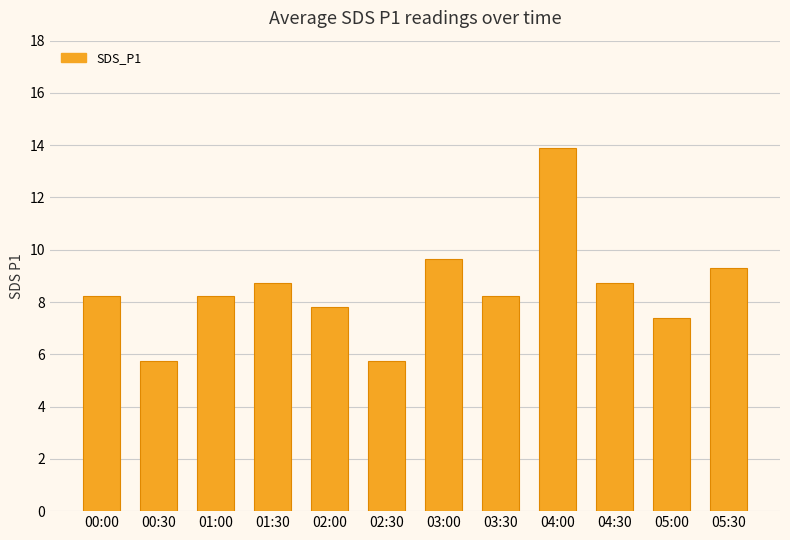

What is the average value?

8.5